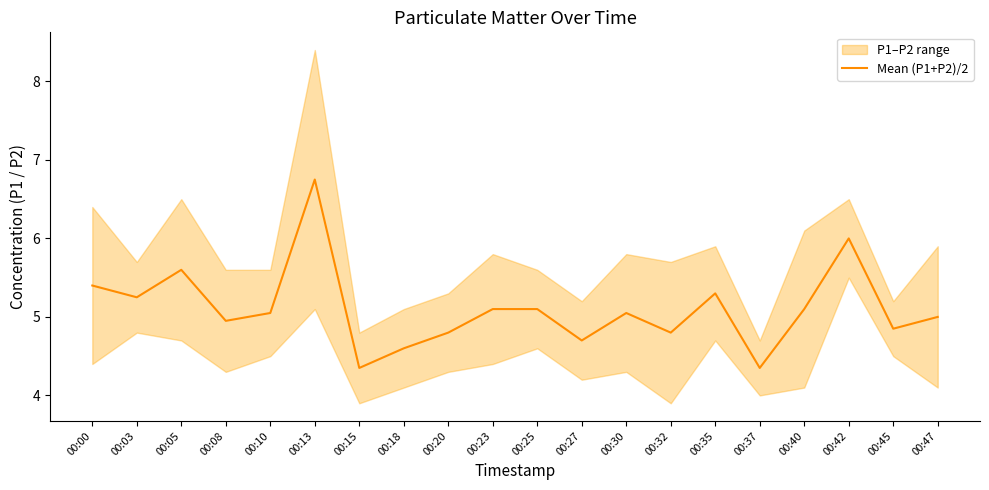

Read the value at 00:47.

5.0